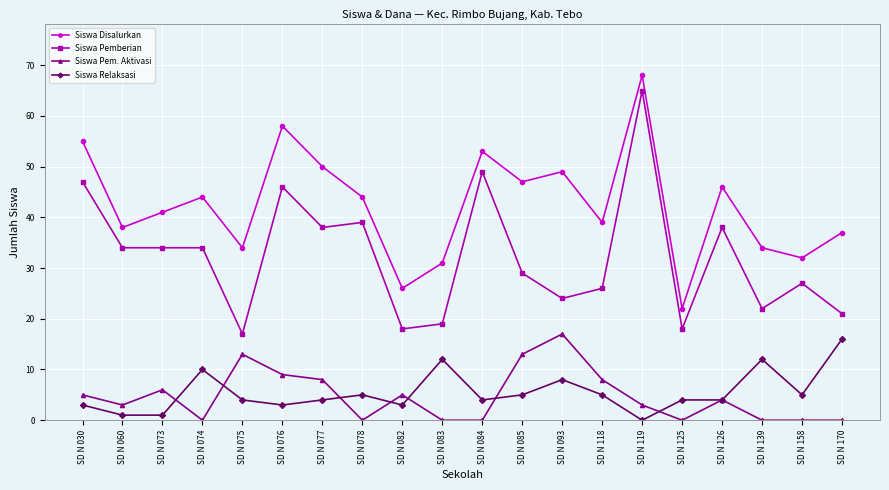

After their last crossing, which series has the higher values: Siswa Relaksasi or Siswa Pem. Aktivasi?

Siswa Relaksasi